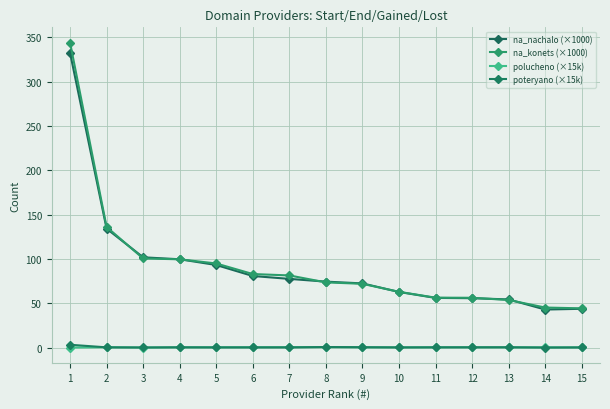

What is the total value across all series at 4?

199.7